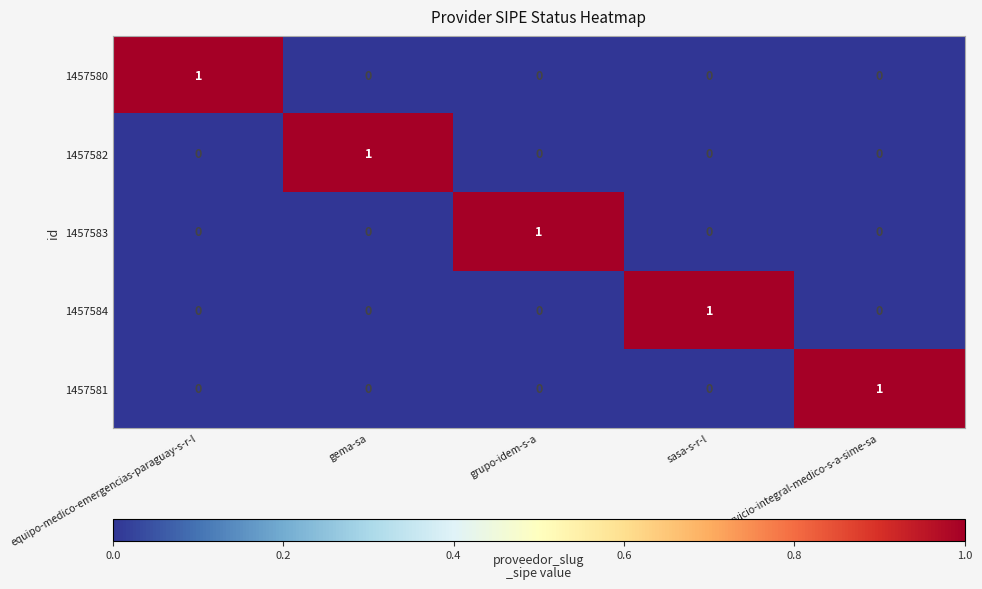

Is the value of 1457581 at grupo-idem-s-a greater than the value of 1457583 at grupo-idem-s-a?

No